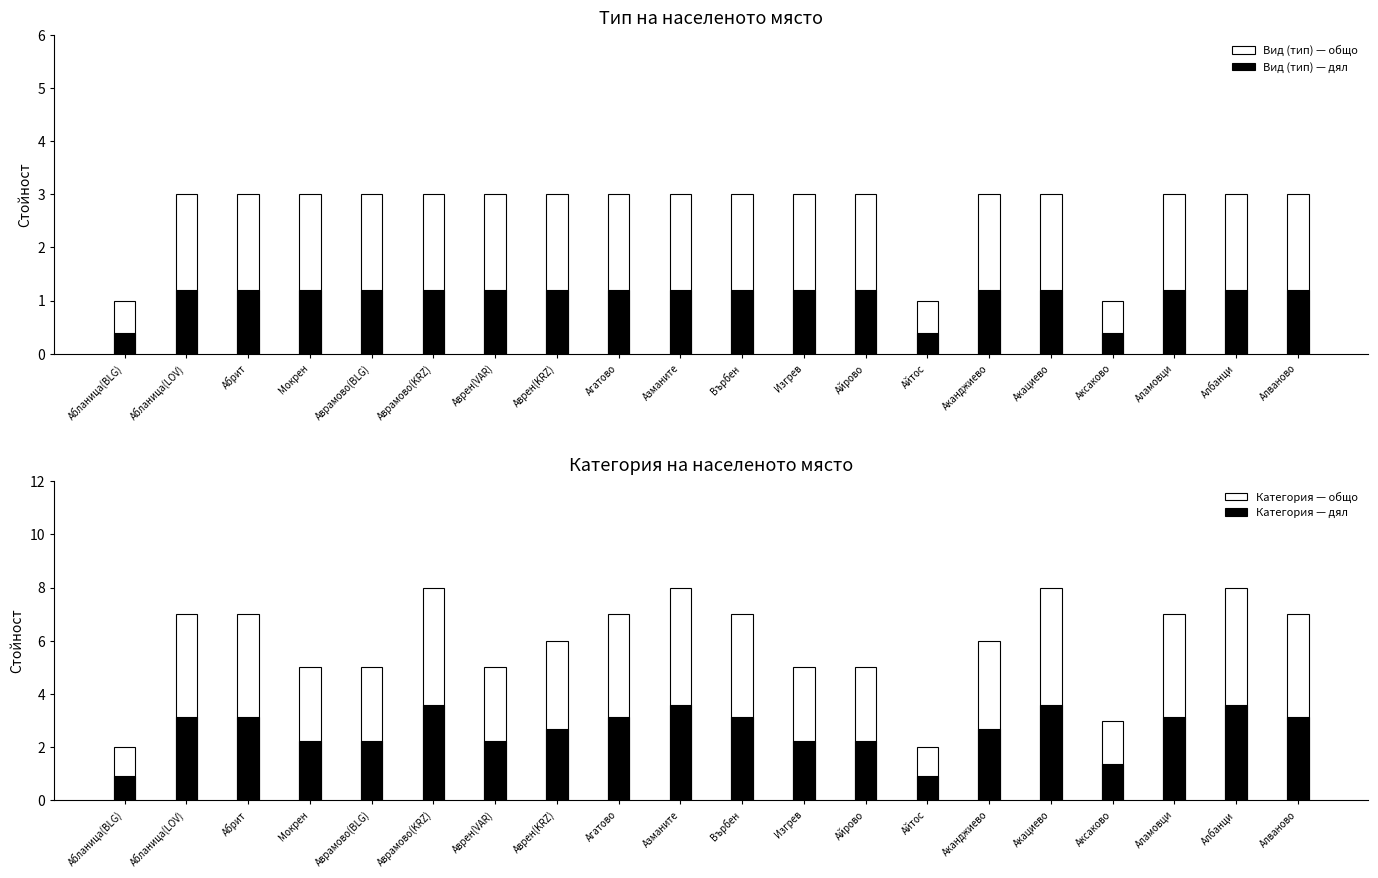

Which series has the largest range (max minus min)?

Код на категорията